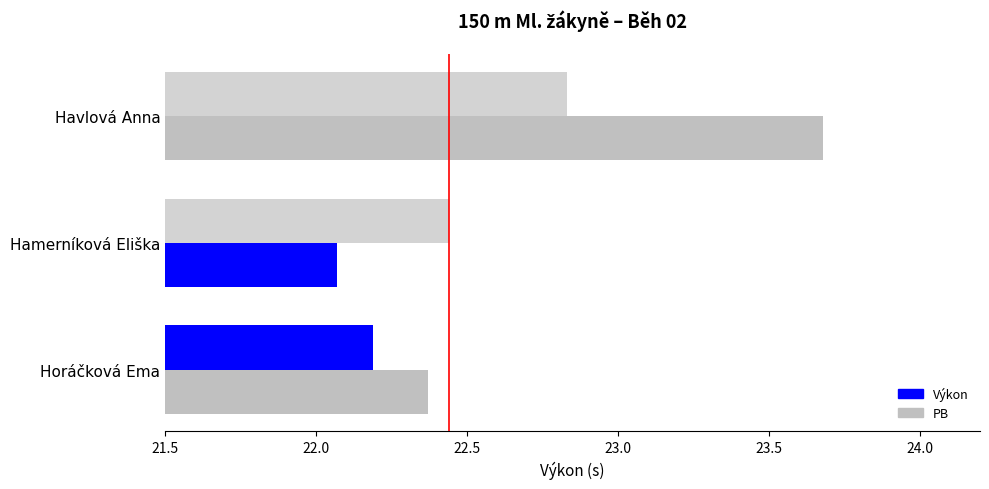

The value of PB at Horáčková Ema is 39.2. True or false?

False